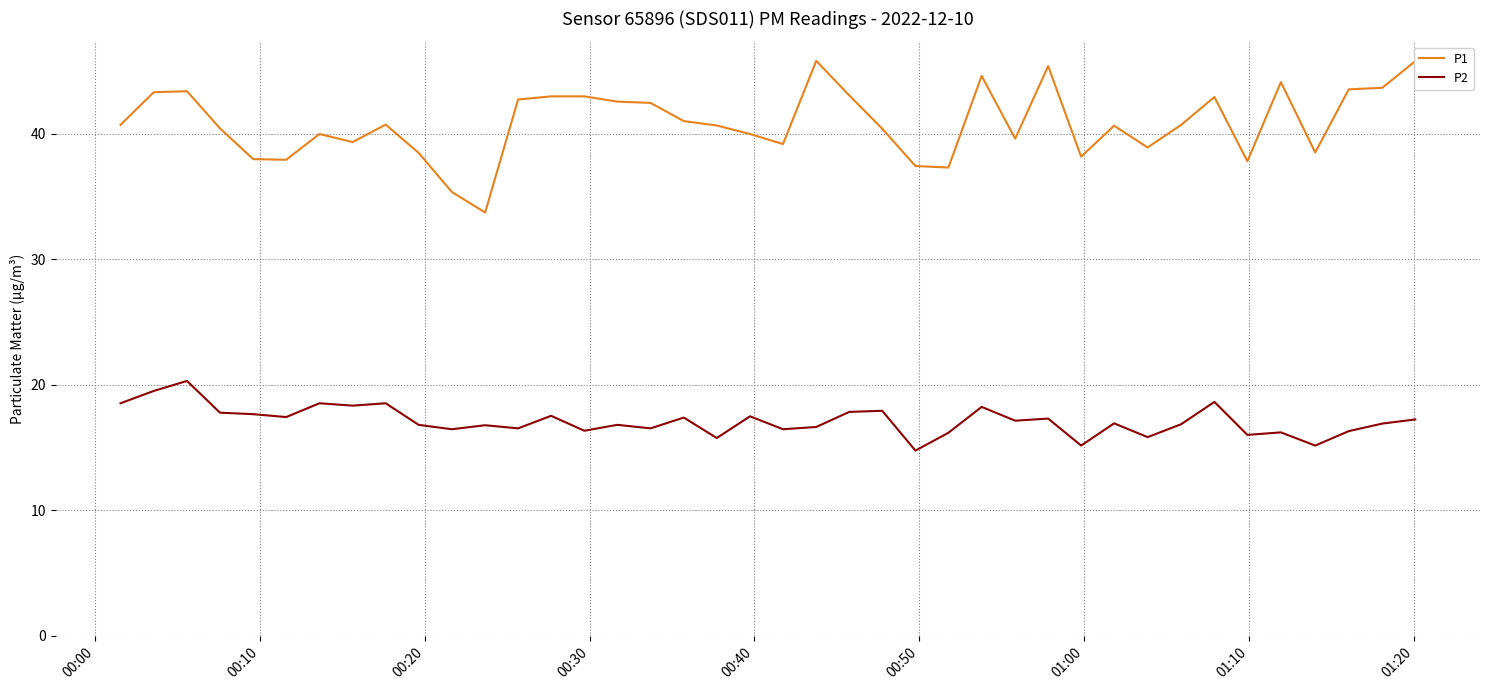

What is the highest value of the P1 series?

45.8